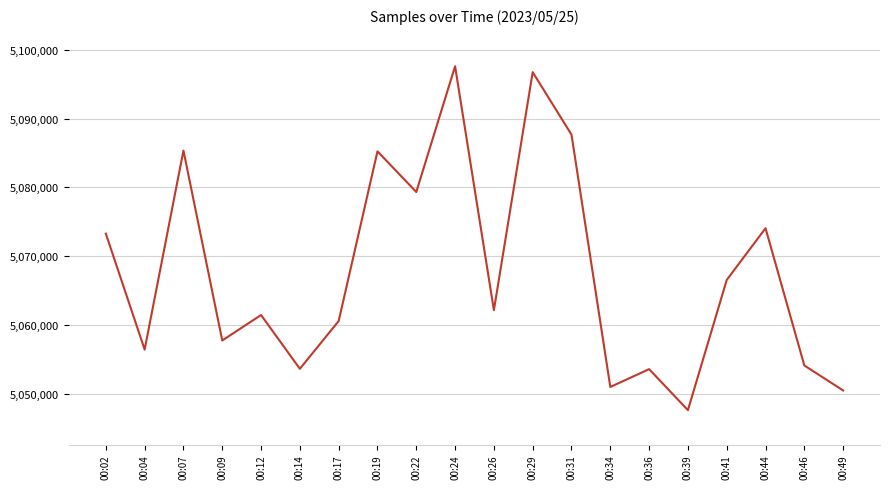

What is the sum of all values?

101354320